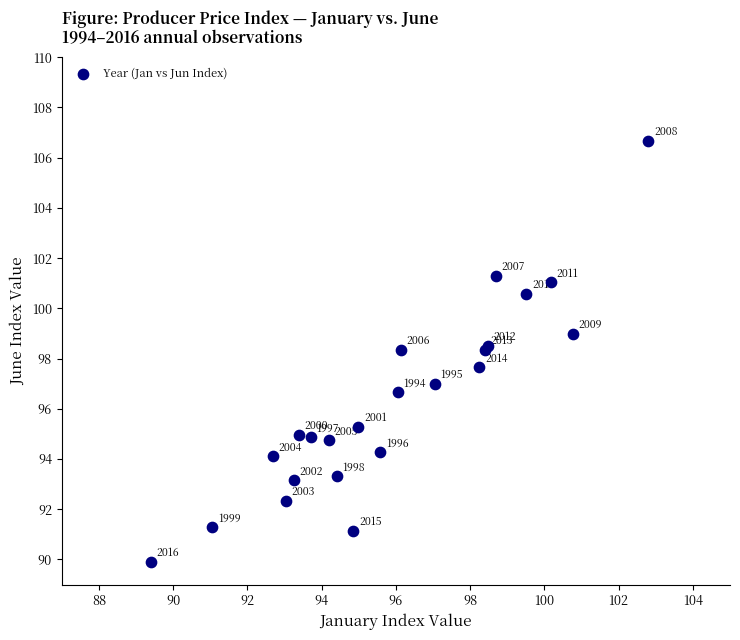

What Y value in the scatter plot is closest to 98?

98.3